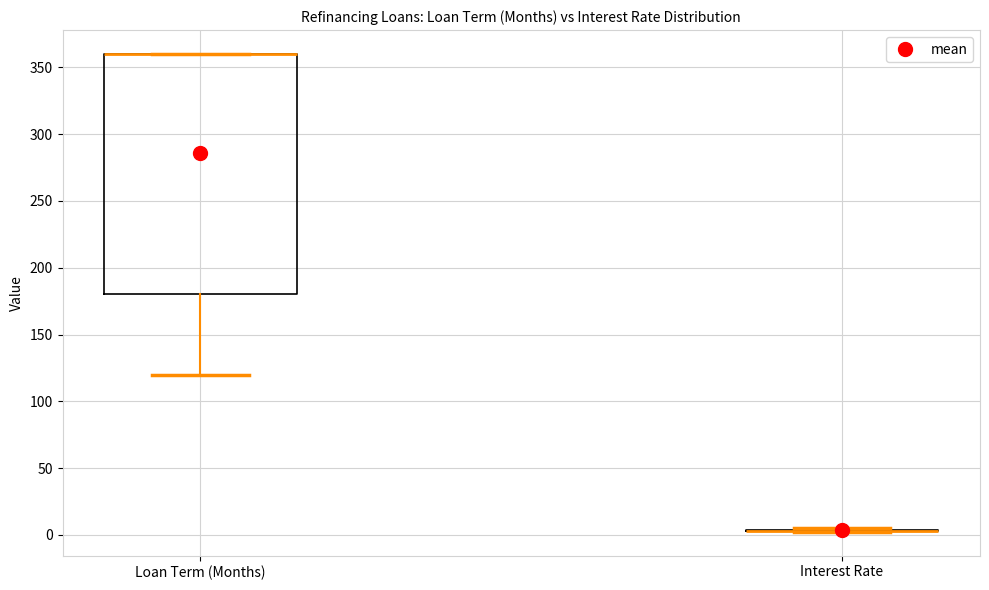

Where is the lower edge of the box for Loan Term (Months) on the y-axis? The values are not printed on the chart, so give them approximately, as read against the axis.

180